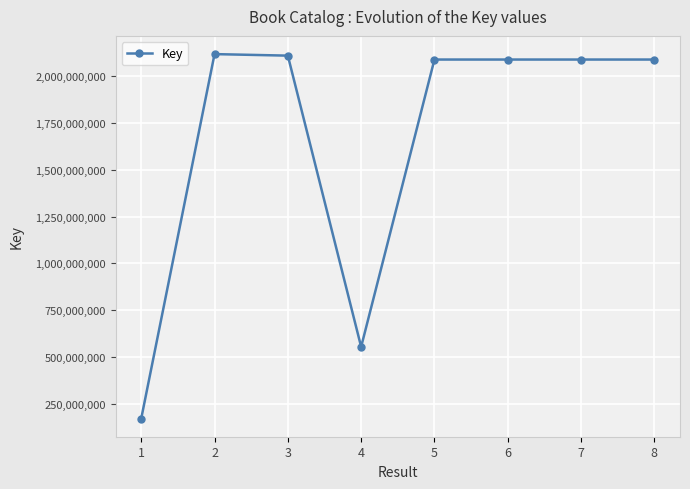

The chart shows a value of 170701593 at 1. True or false?

True